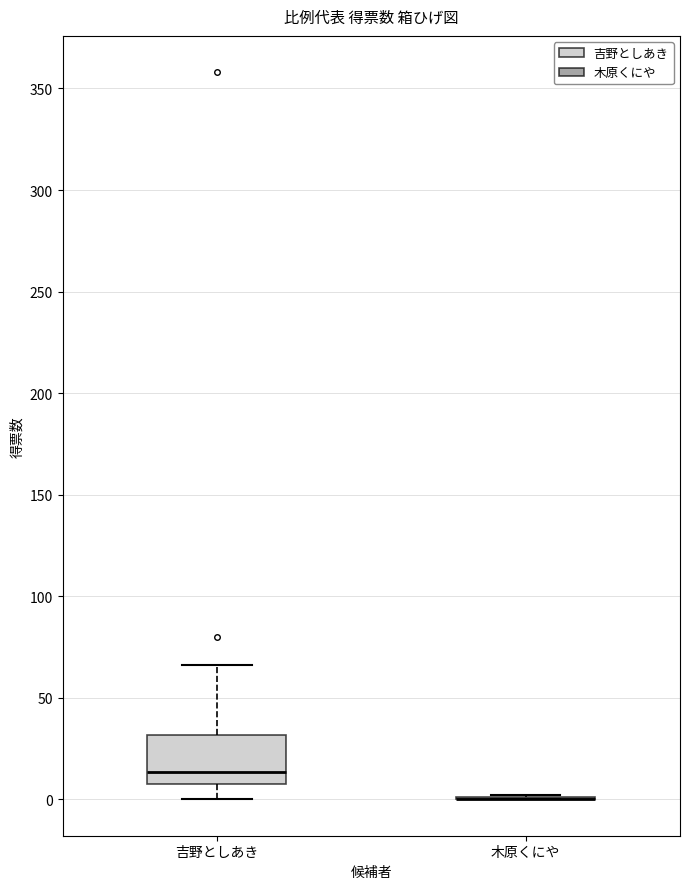

Where does the lower whisker of the box for 吉野としあき end on the y-axis? The values are not printed on the chart, so give them approximately, as read against the axis.

0